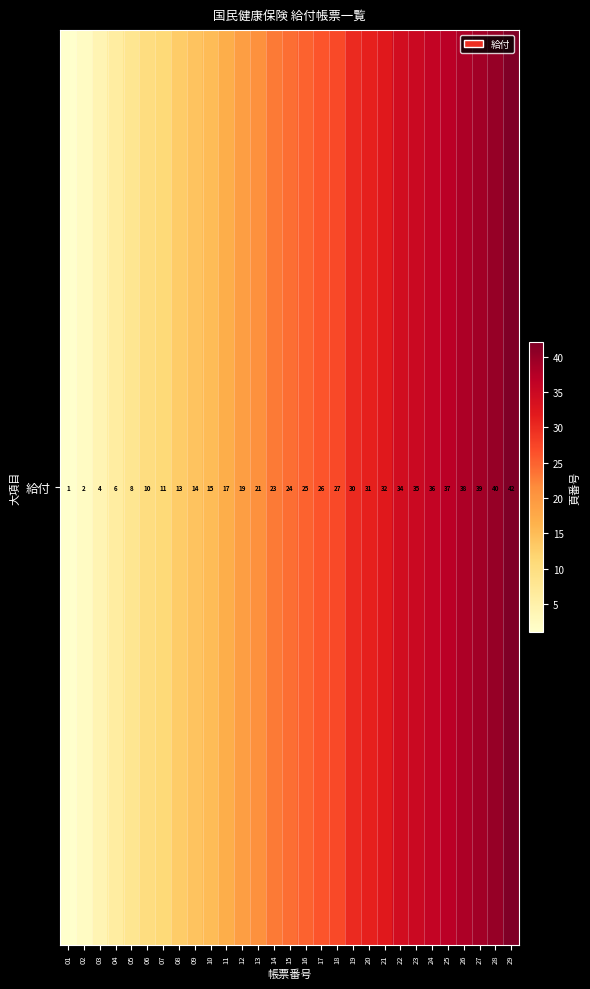

Which label corresponds to the smallest value in the chart?

01